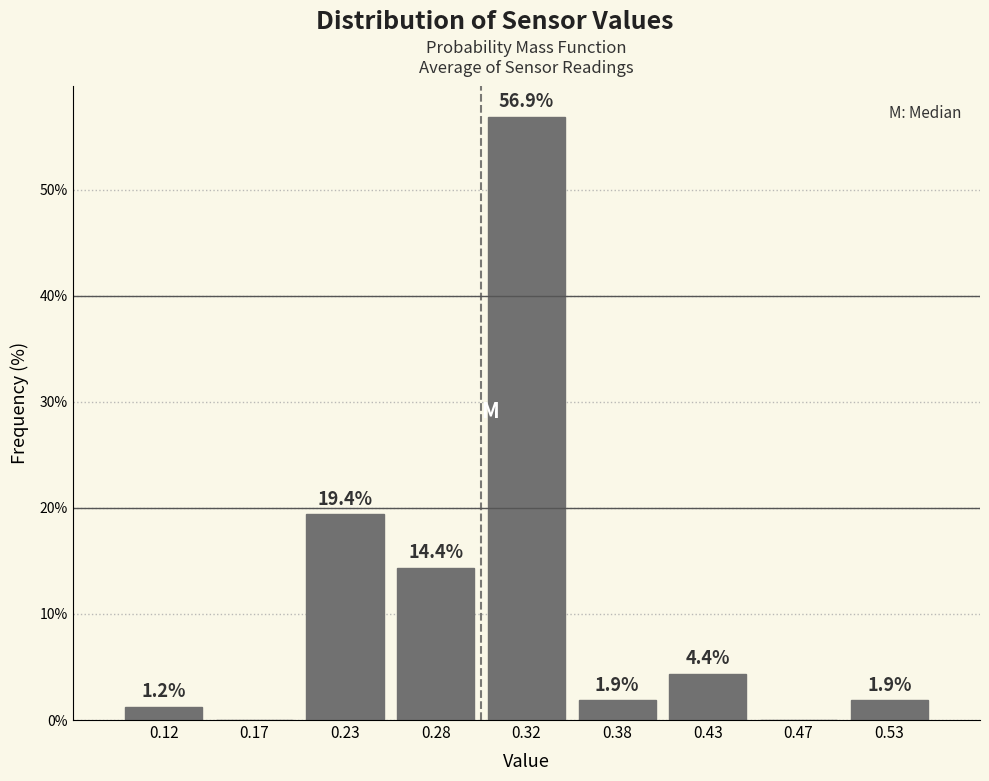

Over which range of the x-axis is the bar tallest?

0.30 to 0.35